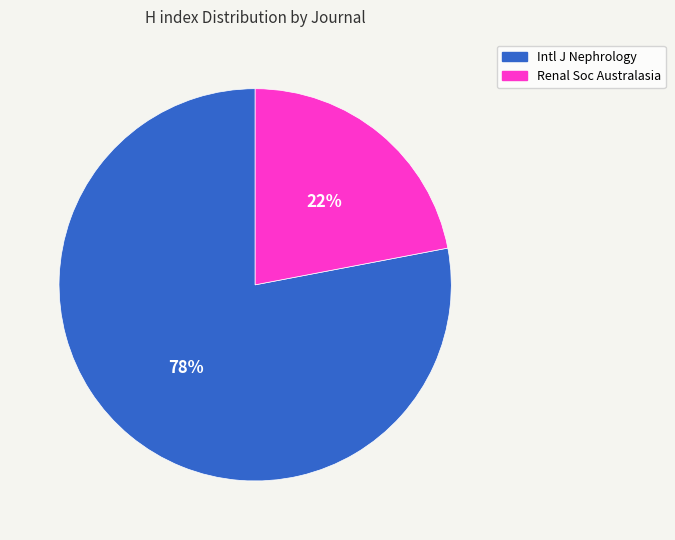

How many slices are in this pie chart?

2